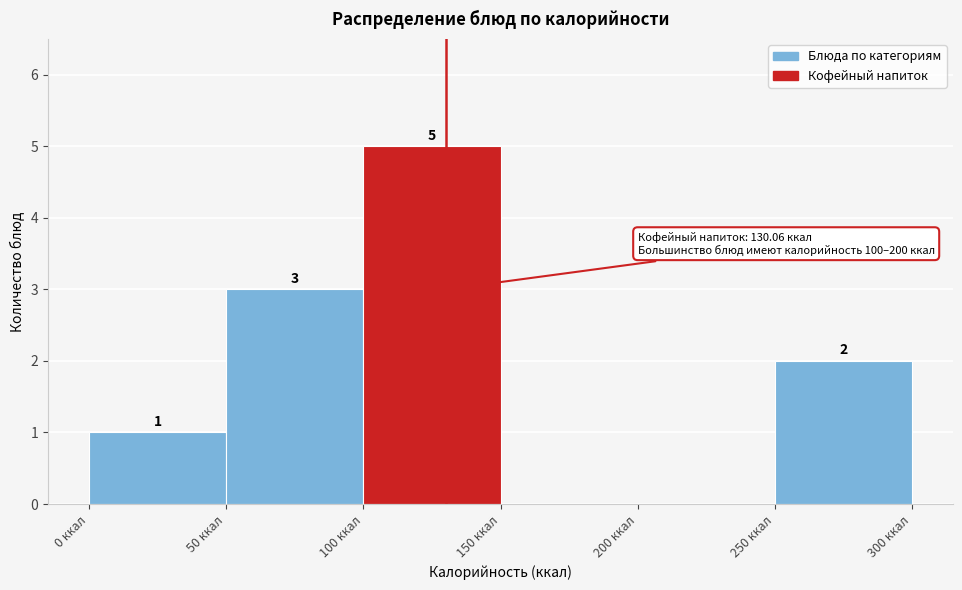

Which range on the x-axis has the tallest bar?

100 to 150